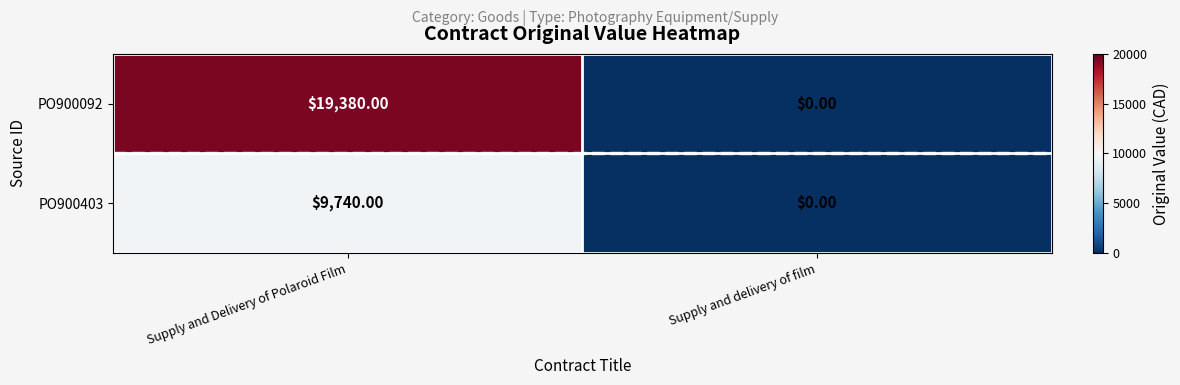

At which category is the sum across all series the highest?

Supply and Delivery of Polaroid Film